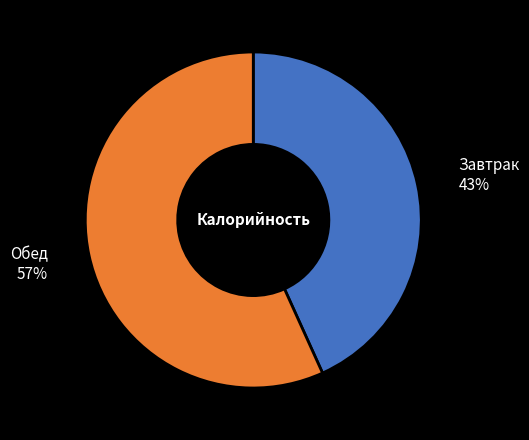

Is there a majority slice in this chart?

Yes